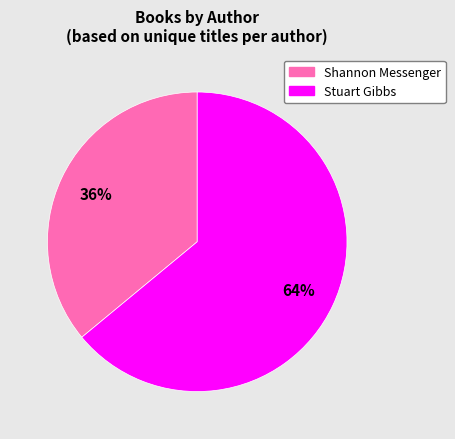

Which category has the biggest portion of the pie?

Stuart Gibbs